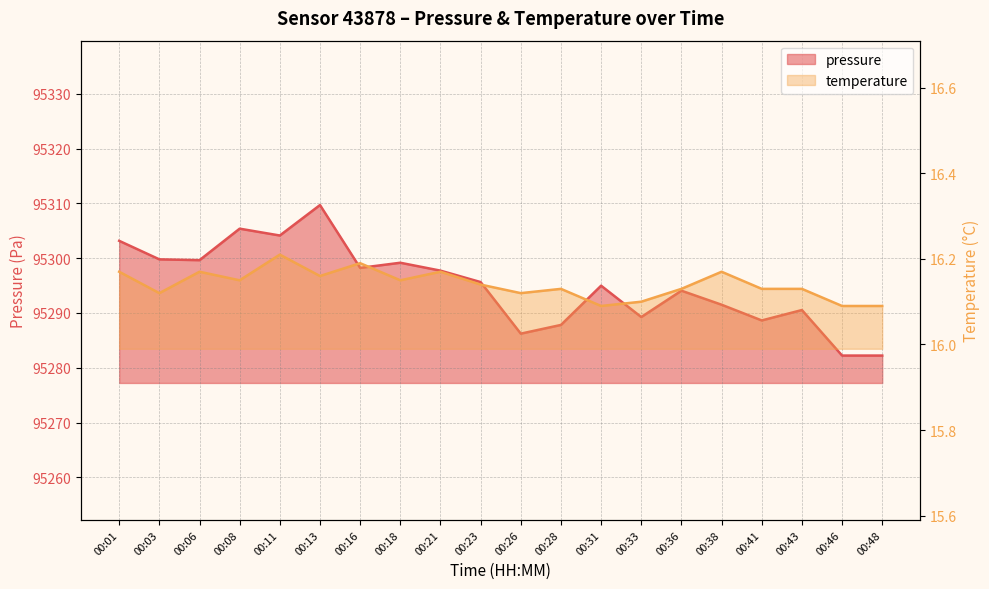

The value of pressure at 00:41 is 95288.6. True or false?

True